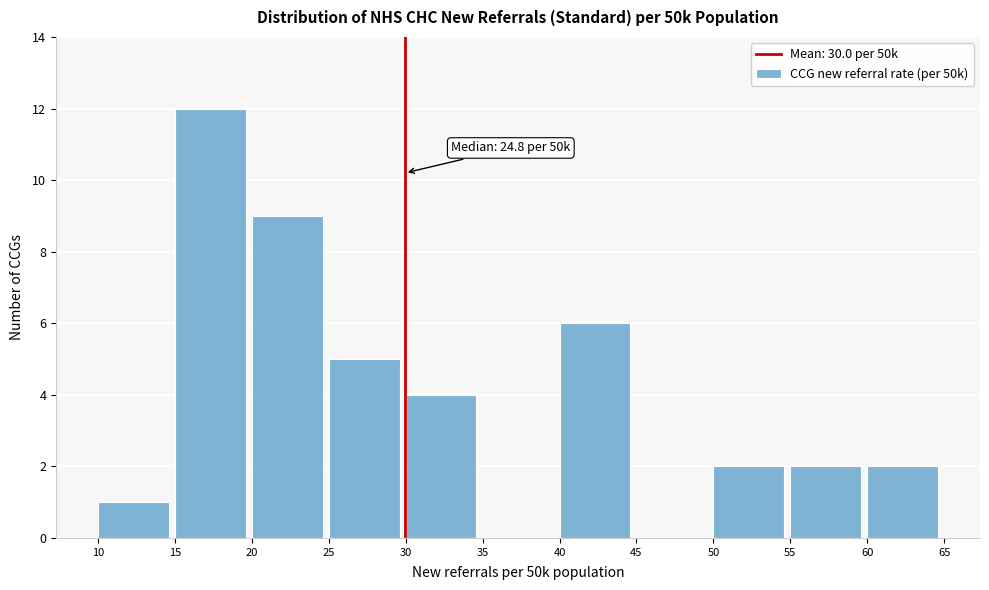

Over which range of the x-axis is the bar tallest?

15 to 20